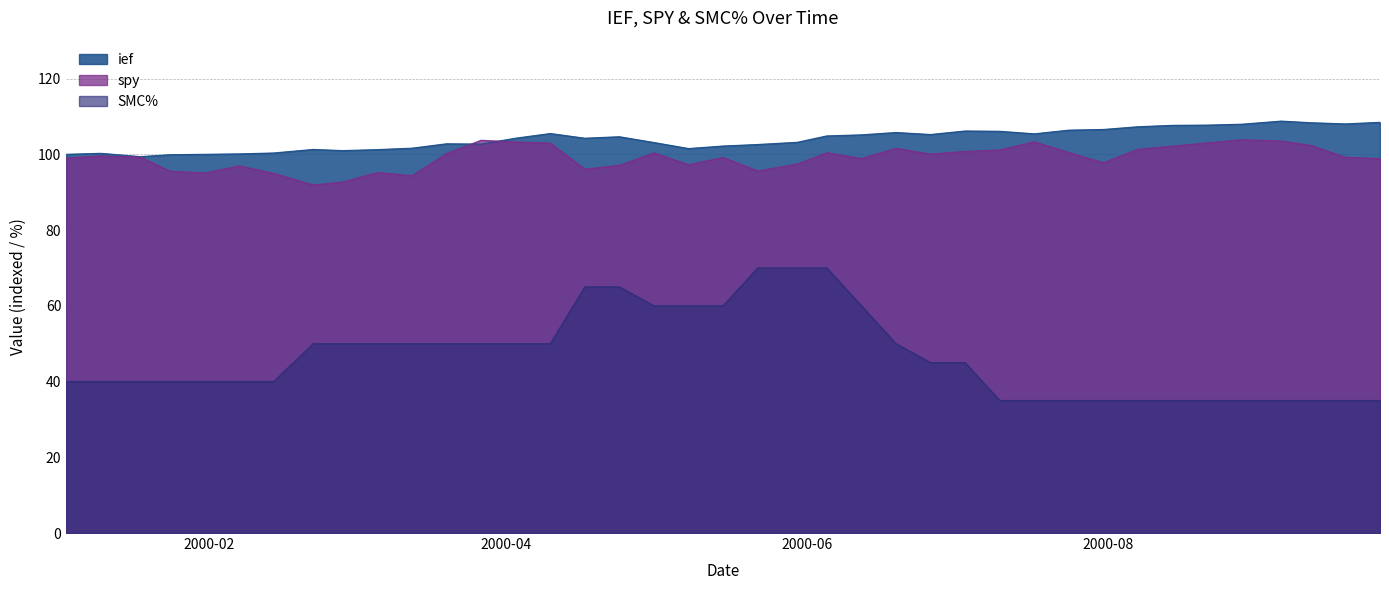

Reading left to right, what are all the values shown in this chart?

ief: 100.0	100.3	99.4	99.9	100.0	100.1	100.3	101.3	101.0	101.2	101.6	102.8	102.7	104.3	105.5	104.2	104.6	103.1	101.5	102.2	102.6	103.2	104.9	105.1	105.8	105.2	106.2	106.1	105.4	106.4	106.6	107.3	107.7	107.7	108.0	108.8	108.3	108.0	108.5
spy: 99.0	99.6	99.3	95.5	95.1	96.9	95.0	91.9	92.7	95.2	94.4	100.2	103.7	103.2	103.0	96.1	97.1	100.4	97.2	99.2	95.6	97.4	100.4	98.9	101.6	100.0	100.8	101.2	103.3	100.5	97.8	101.3	102.1	103.0	103.8	103.5	102.3	99.2	98.9
SMC%: 40.0	40.0	40.0	40.0	40.0	40.0	40.0	50.0	50.0	50.0	50.0	50.0	50.0	50.0	50.0	65.0	65.0	60.0	60.0	60.0	70.0	70.0	70.0	60.0	50.0	45.0	45.0	35.0	35.0	35.0	35.0	35.0	35.0	35.0	35.0	35.0	35.0	35.0	35.0